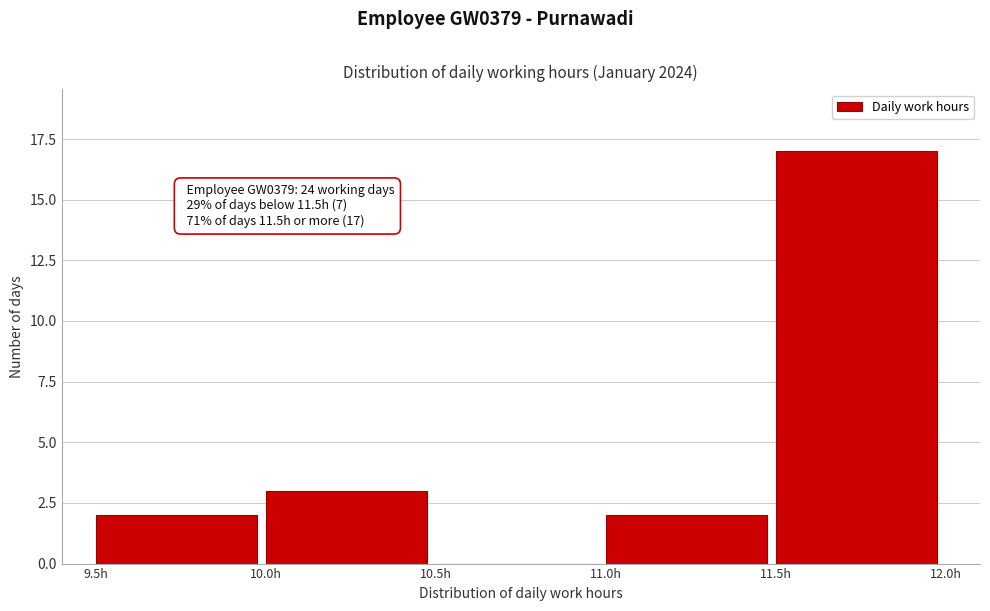

Which range on the x-axis has the tallest bar?

11.5 to 12.0